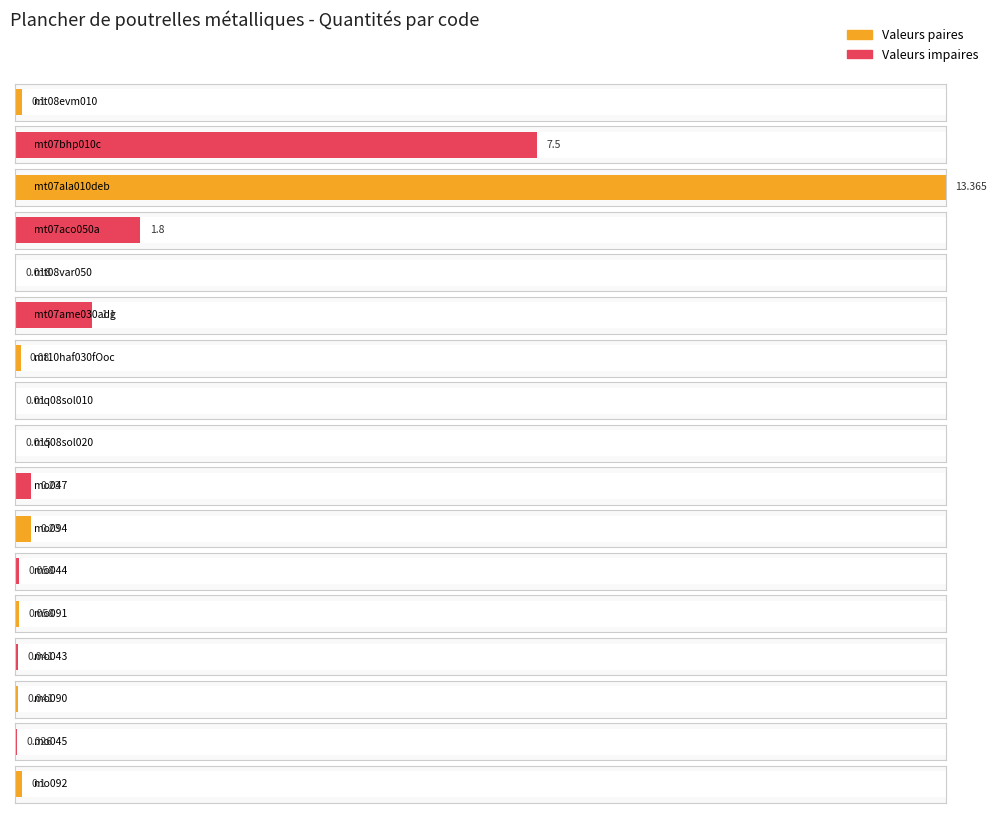

The chart shows a value of 0.0 at mo090. True or false?

True